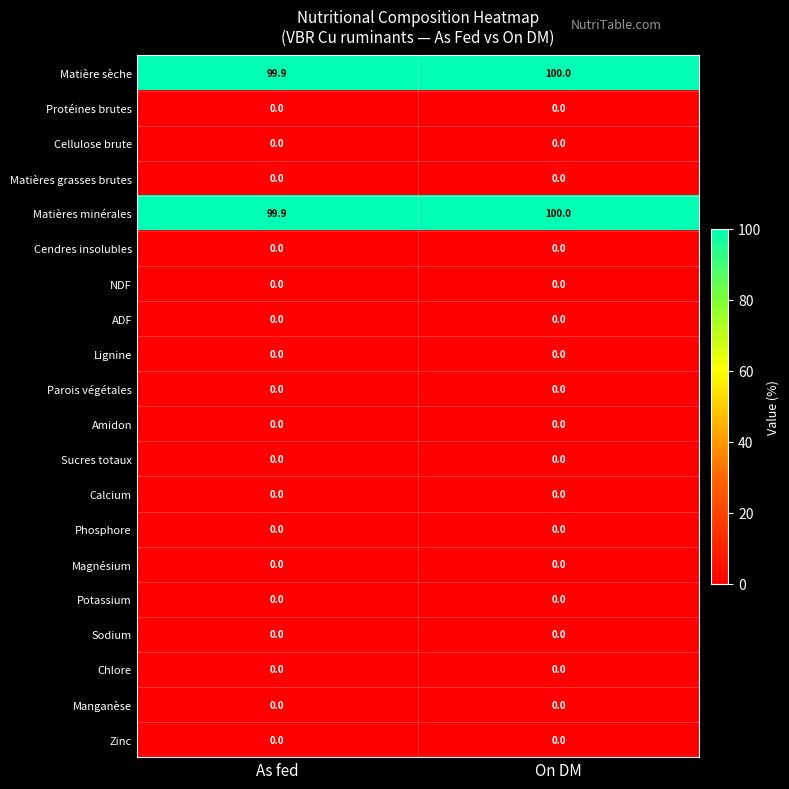

At which category does the chart reach its peak across all series?

On DM